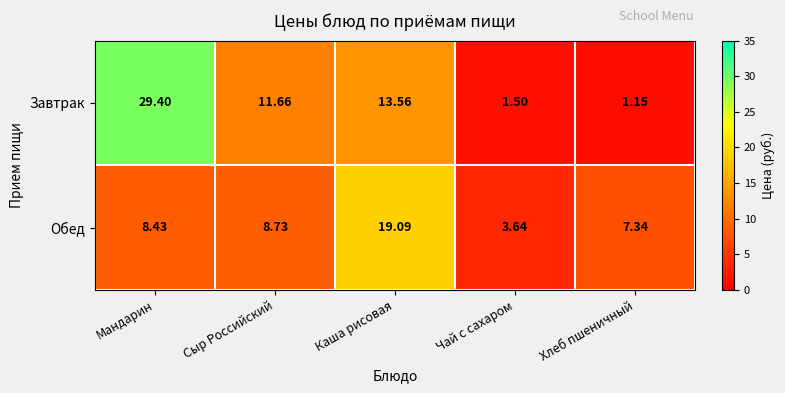

Which series changed the most between Сыр Российский and Хлеб пшеничный?

Завтрак